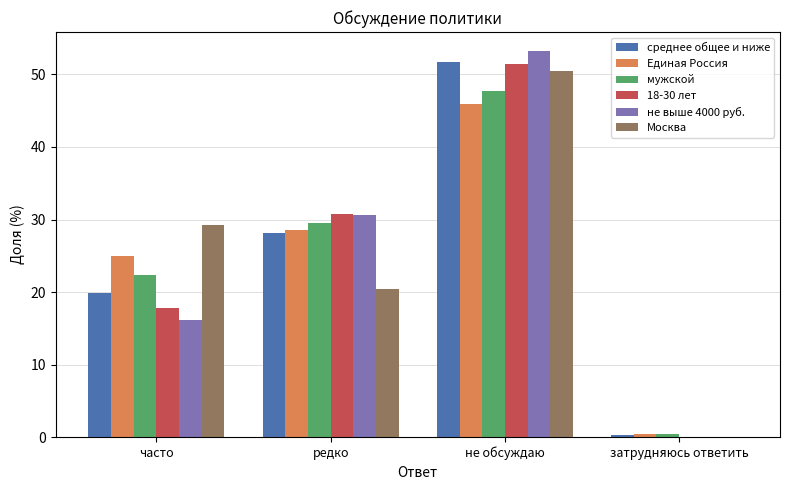

Which series changed the most between часто and редко?

не выше 4000 руб.